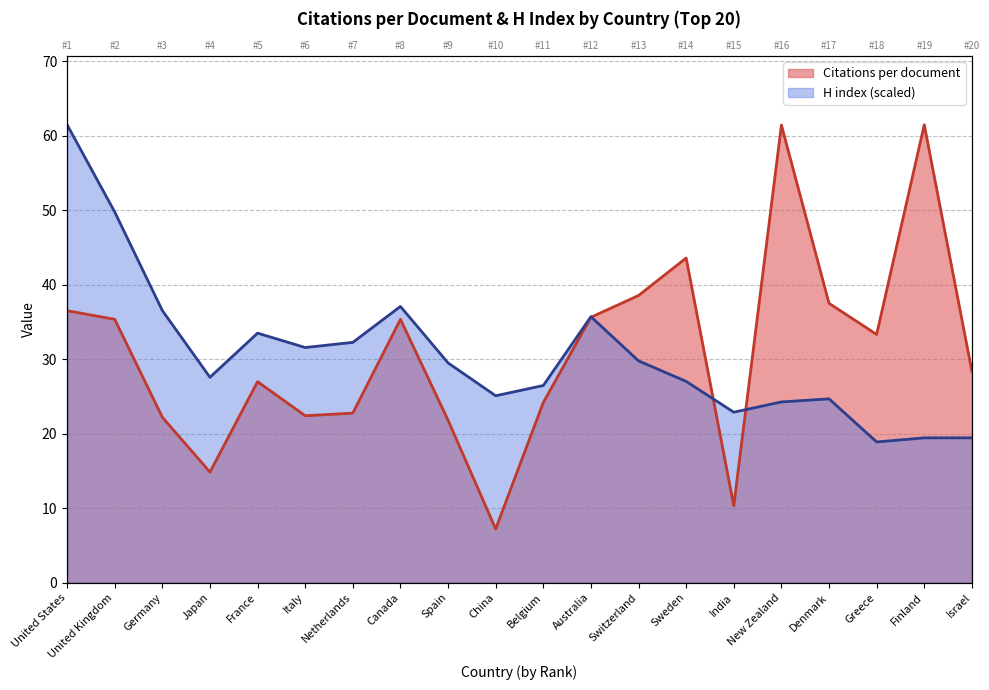

What is the total value across all series at United States?

98.0